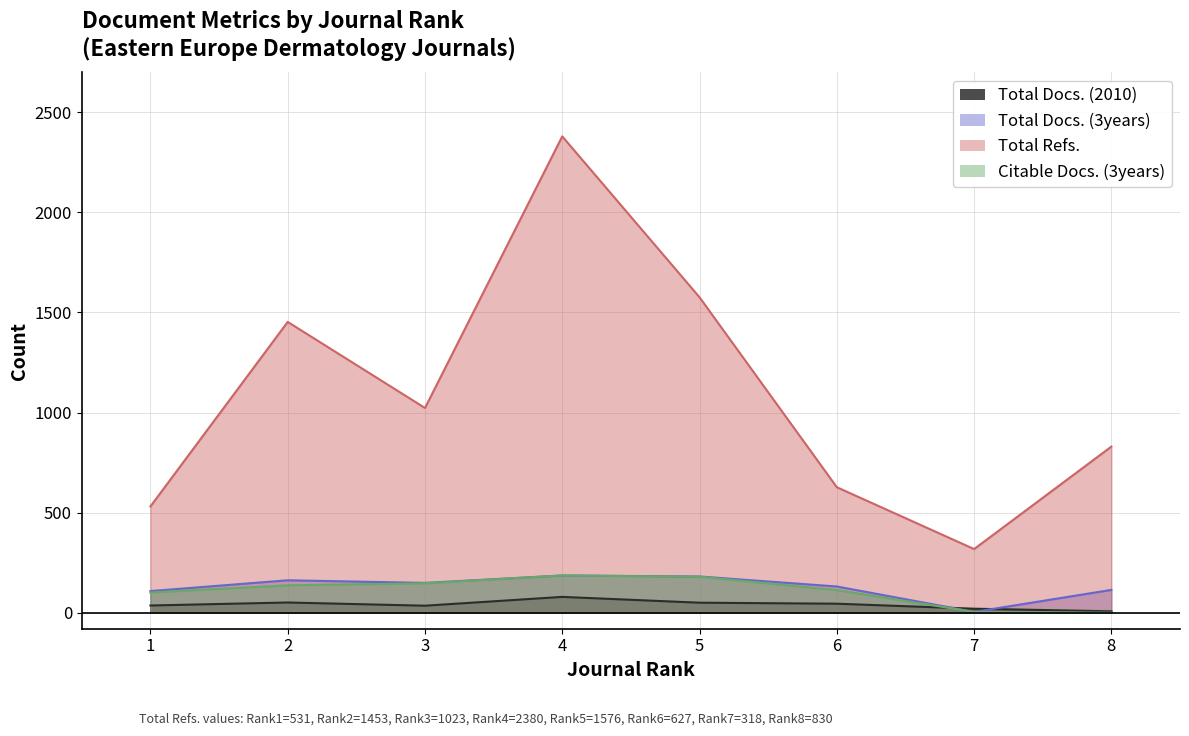

True or false: Total Docs. (3years) has more than 0 interior local peaks.

True